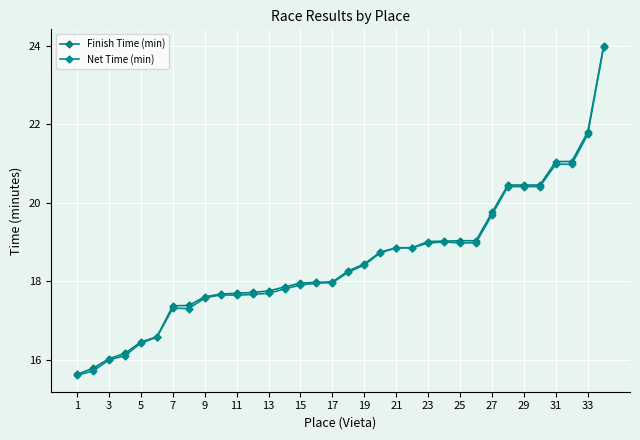

True or false: Net Time (min) and Finish Time (min) intersect in this chart.

False